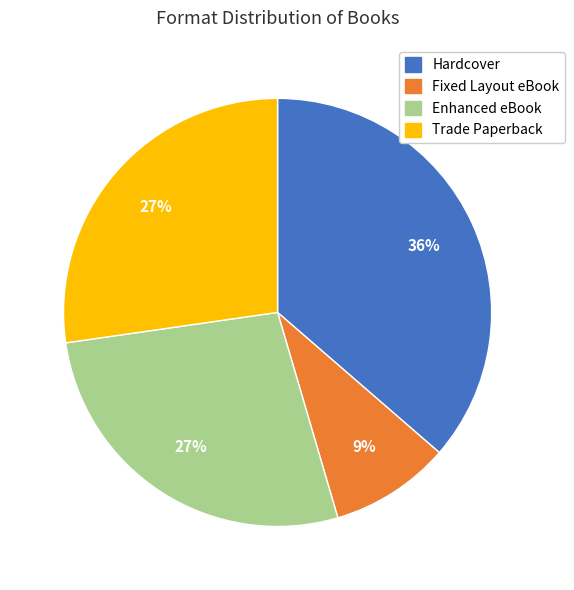

To the nearest percent, what percentage of the pie is Hardcover?

36%